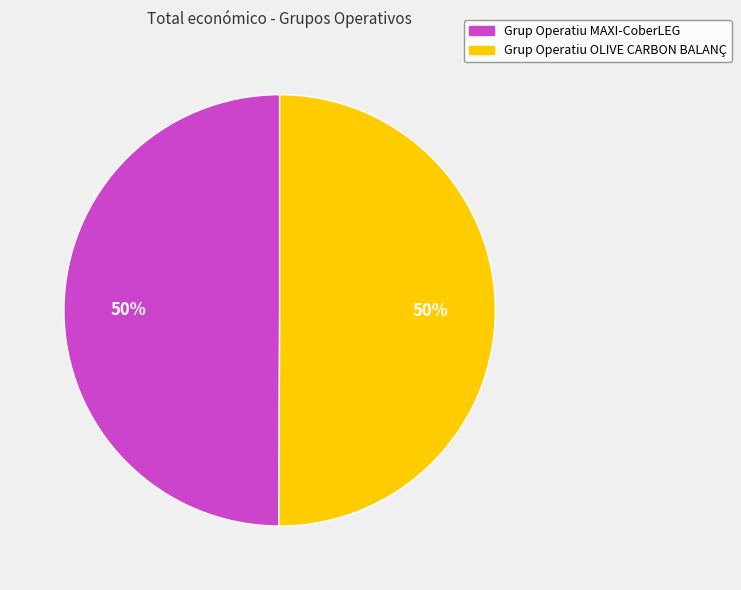

How many segments does this pie chart have?

2